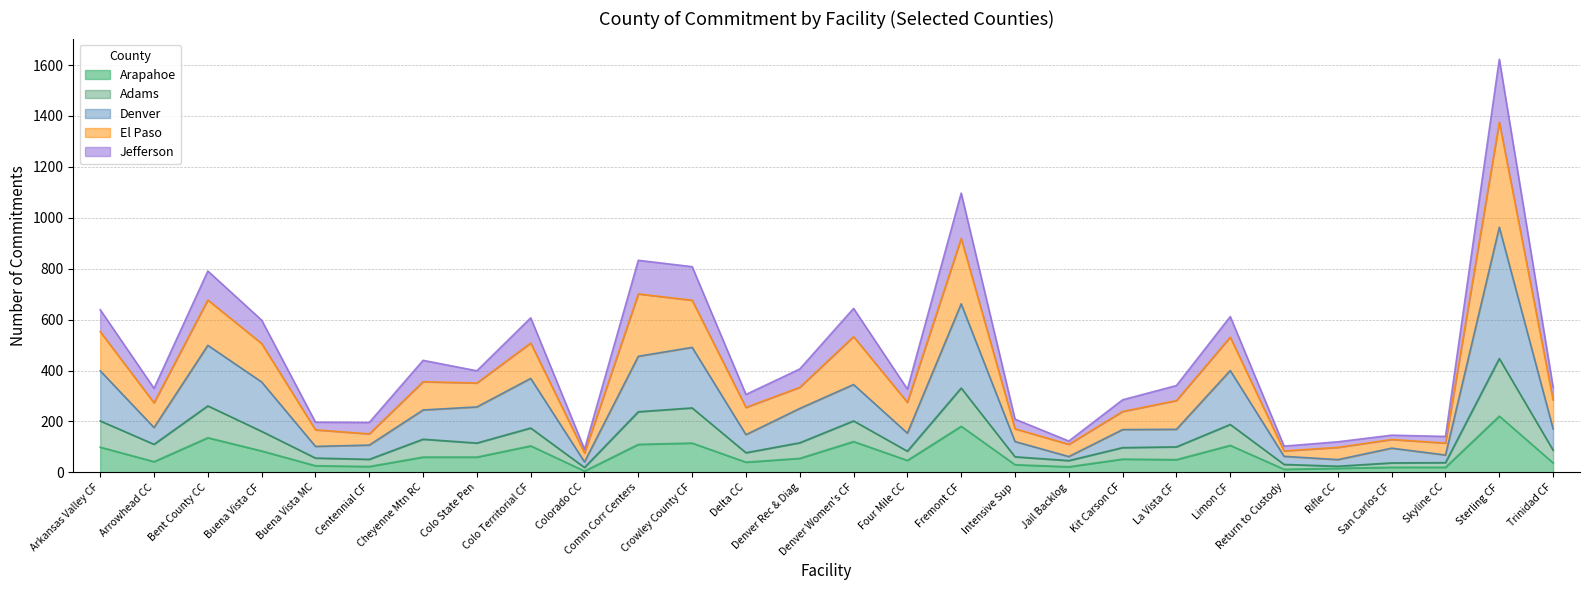

What is the maximum value for Arapahoe?

221